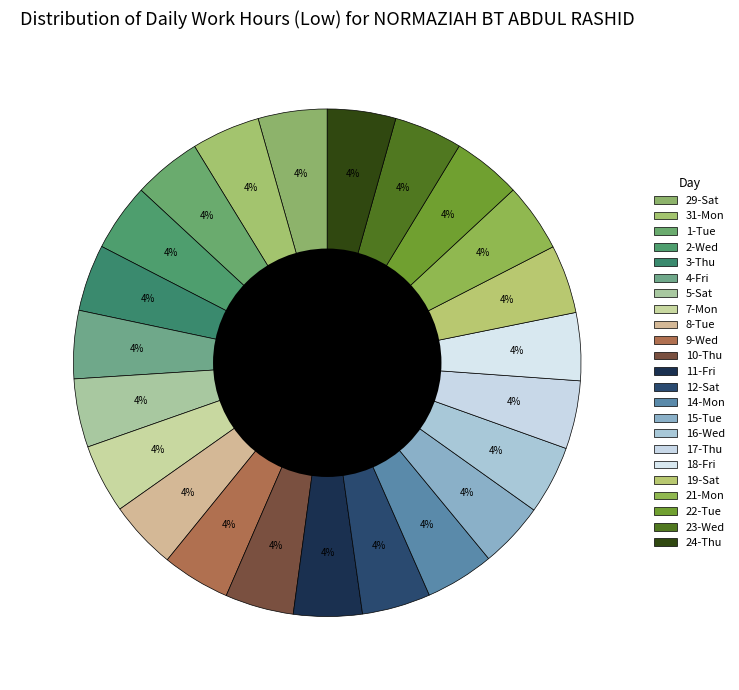

What percentage is the 29-Sat slice, to the nearest percent?

4%